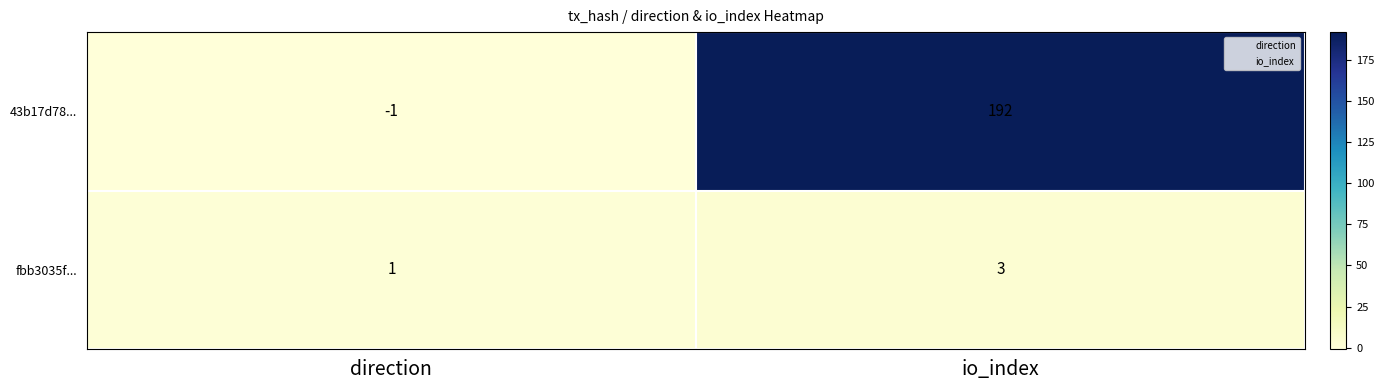

What is the spread (max minus min) of values at direction?

2